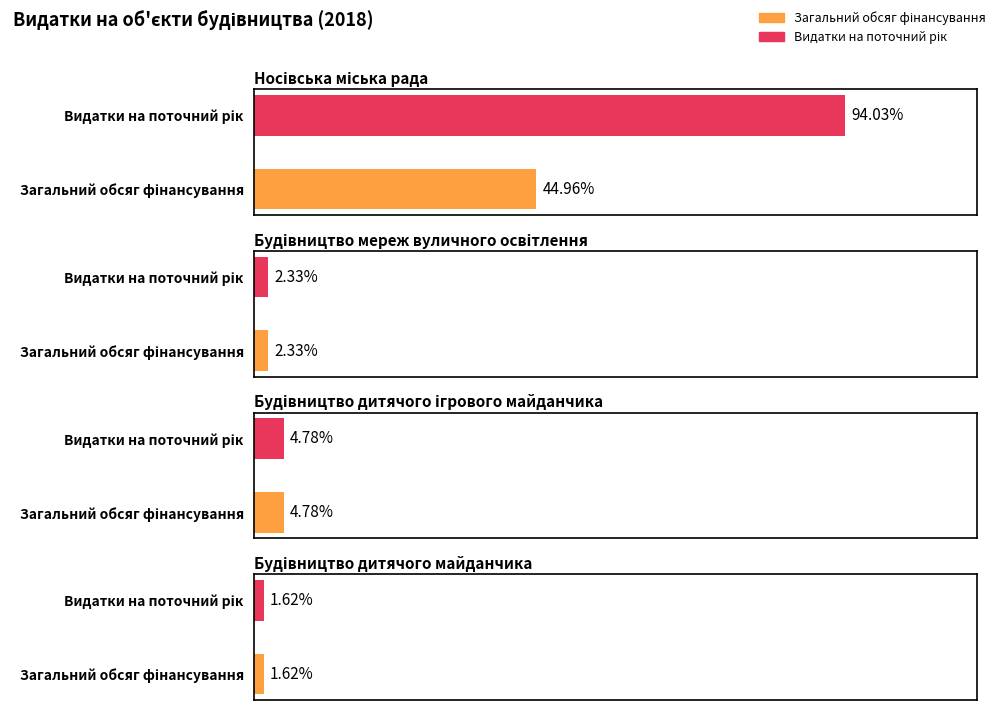

Which series has the largest range (max minus min)?

Видатки на поточний рік